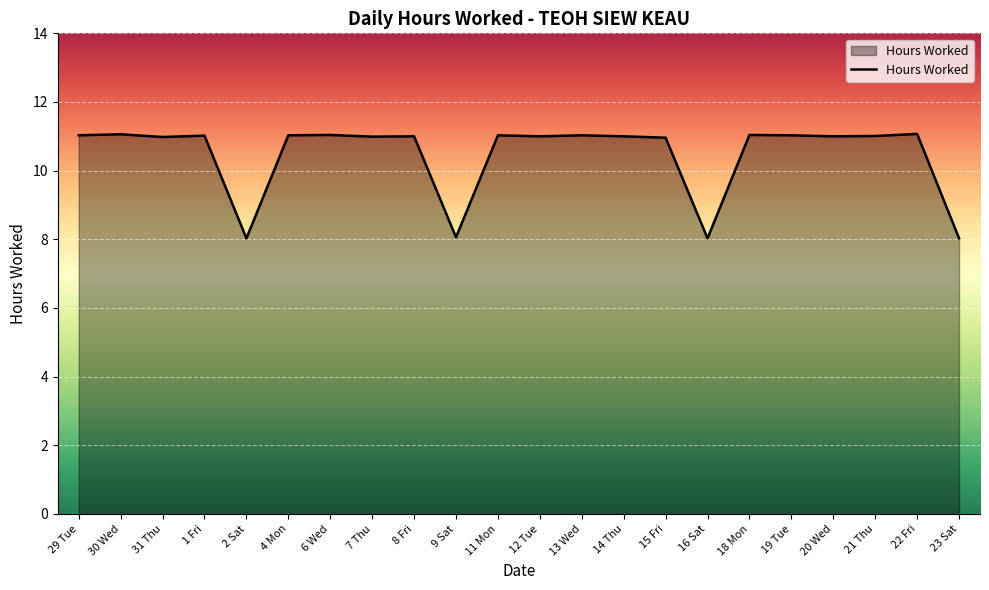

What position from the right is 30 Wed?

21